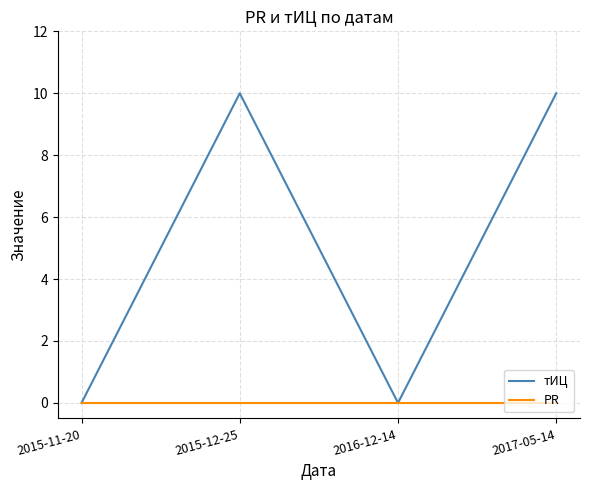

At 2015-12-25, list the series in order from largest to smallest.

тИЦ, PR